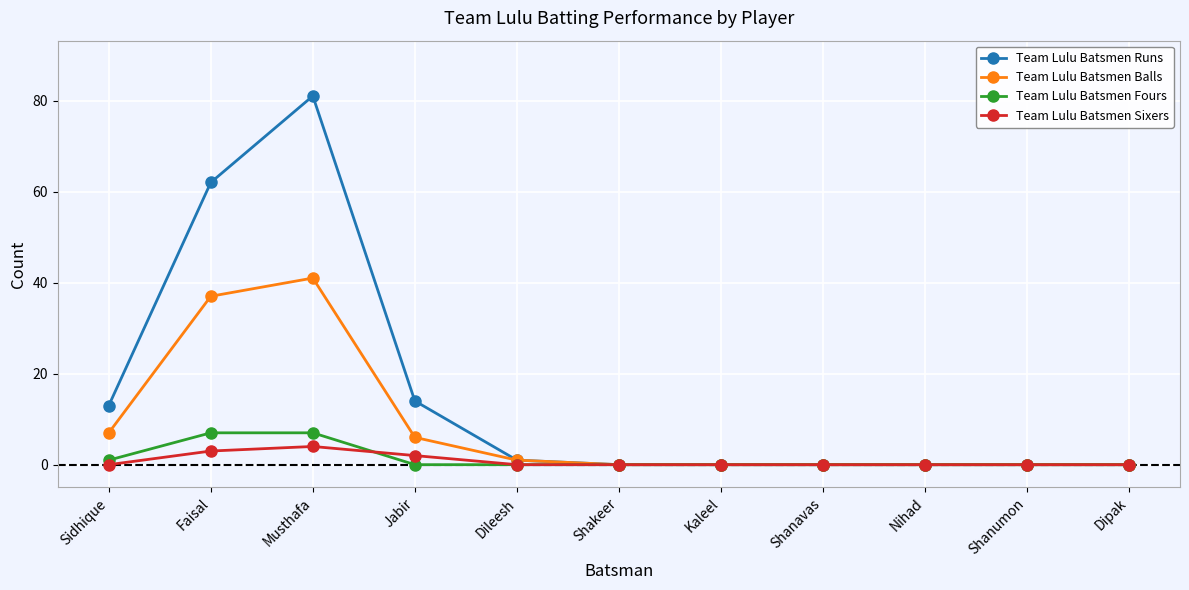

The value of Team Lulu Batsmen Runs at Dipak is -27. True or false?

False